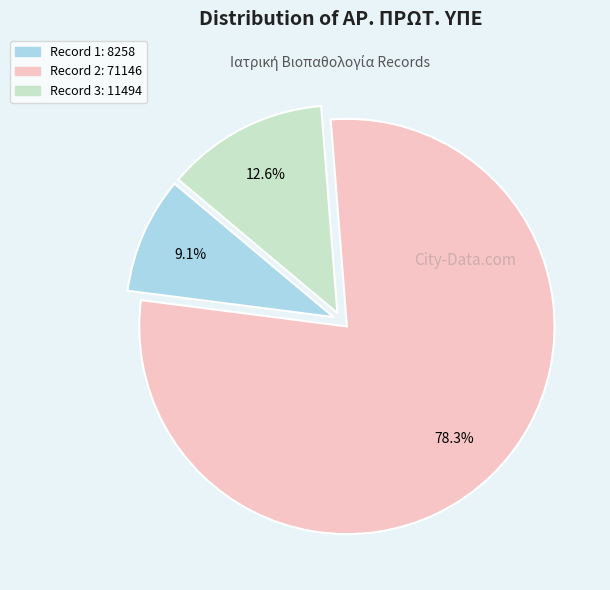

How many slices are in this pie chart?

3